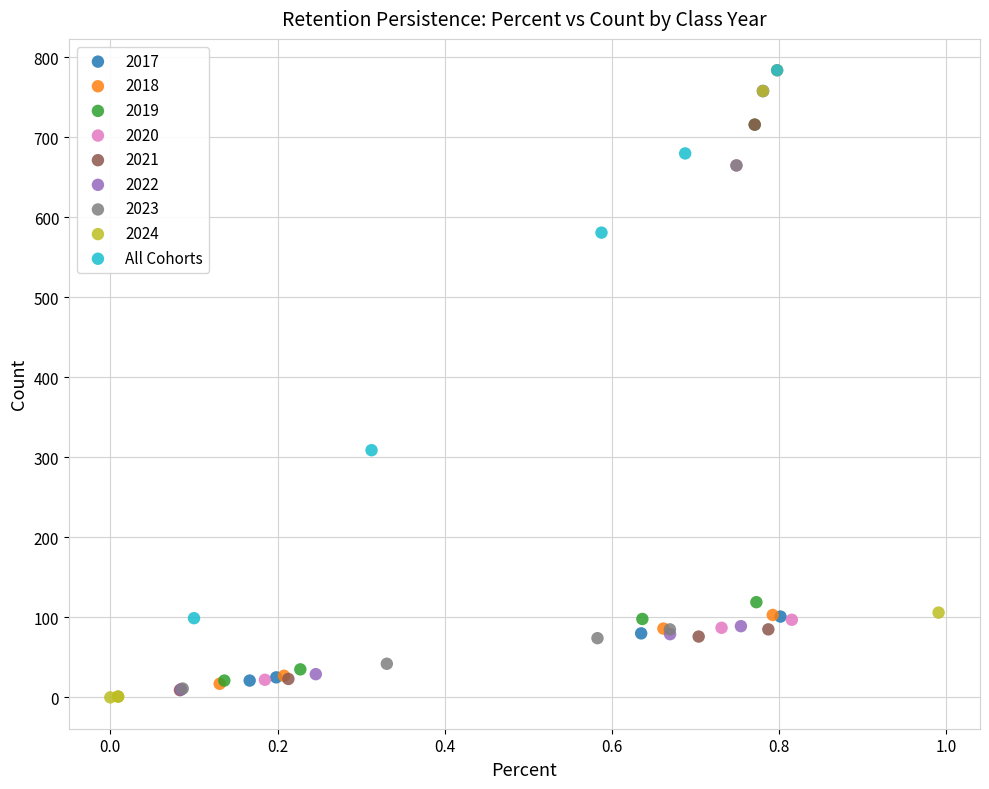

Which series has the widest spread of Y values?

2018